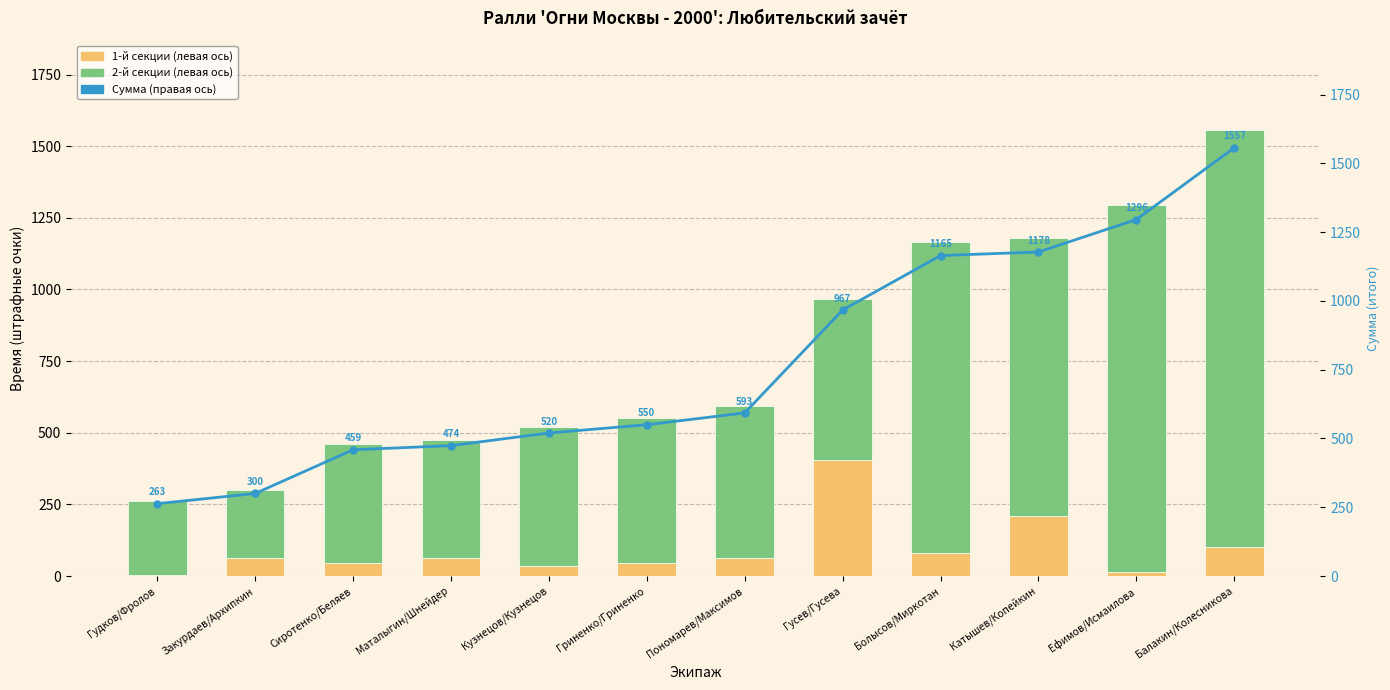

Which has a higher value, Балакин/Колесникова or Катышев/Копейкин?

Катышев/Копейкин